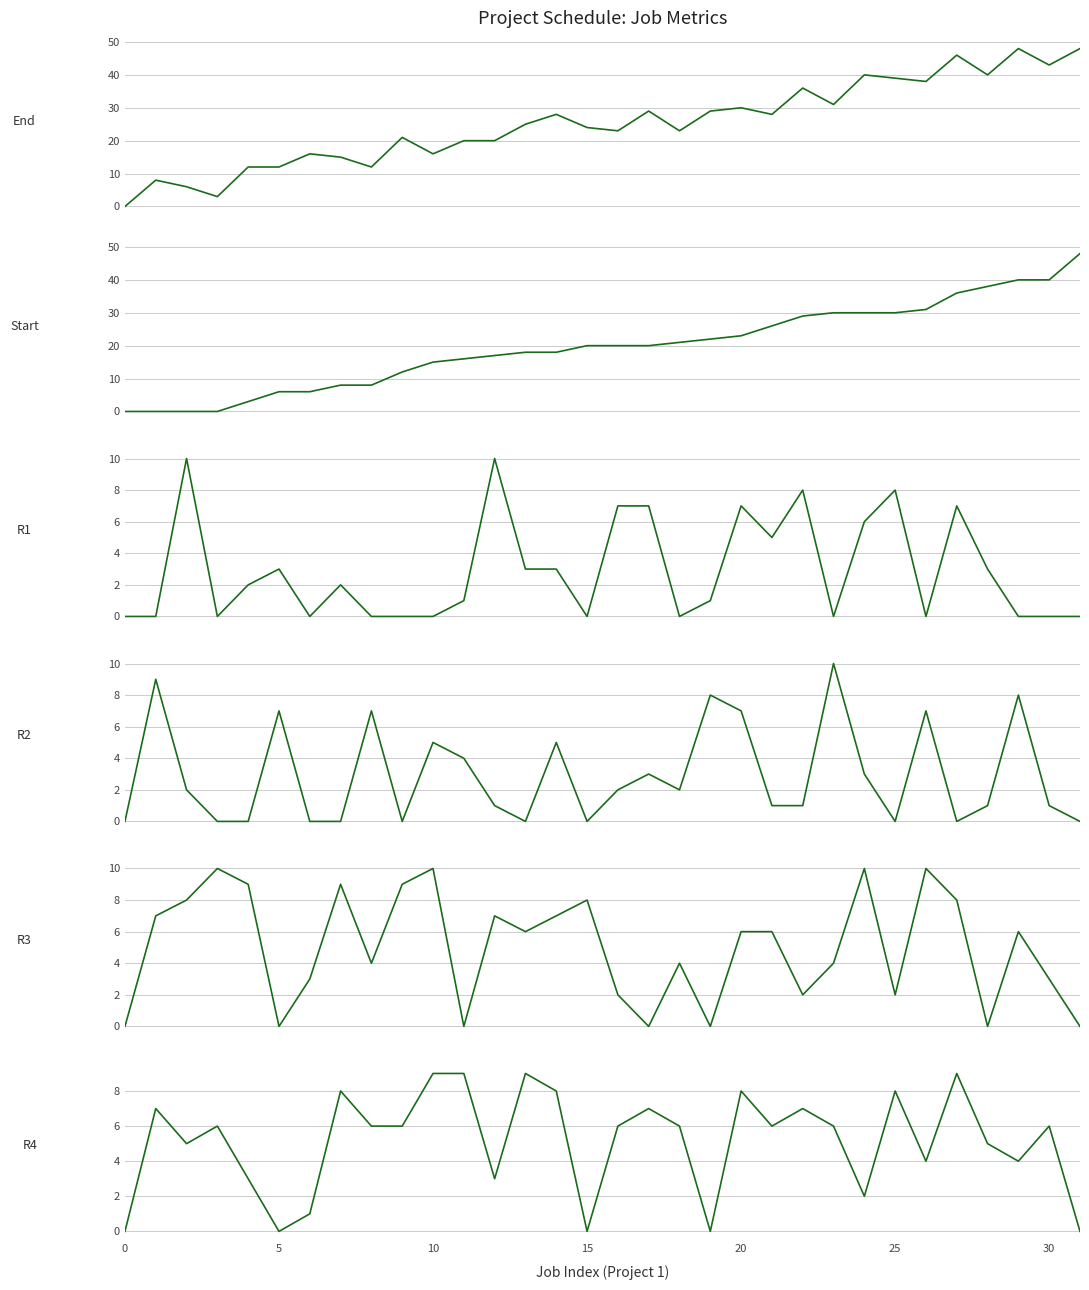

Is the value of R2 at 25 greater than the value of End at 24?

No